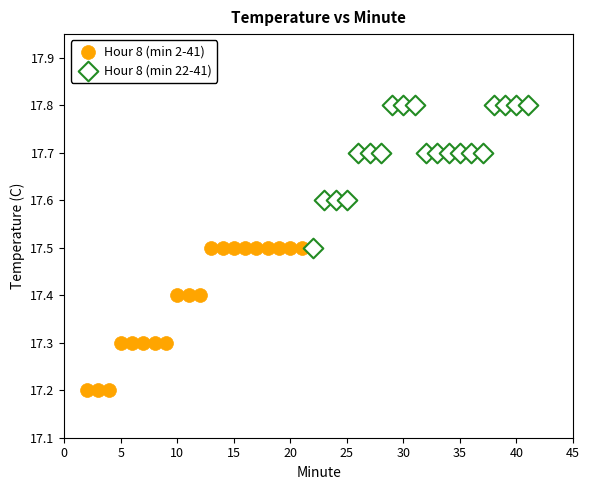

Which series contains the highest Y value?

Hour 8 (min 22-41)